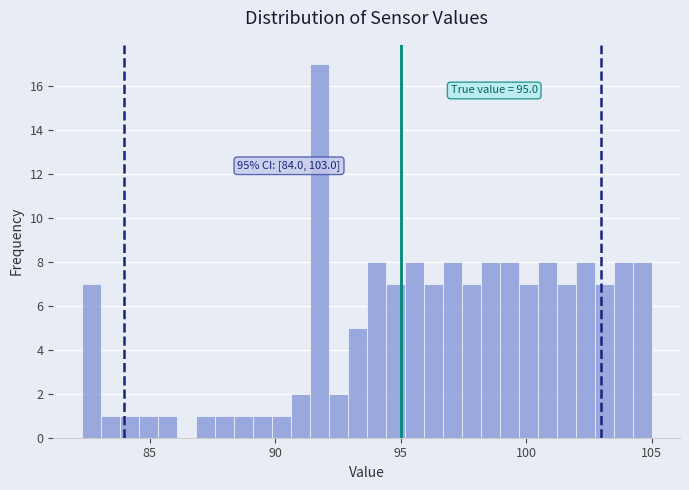

Around what value on the x-axis is the tallest bar? Give the approximate position of its centre, as read against the axis.

92.0